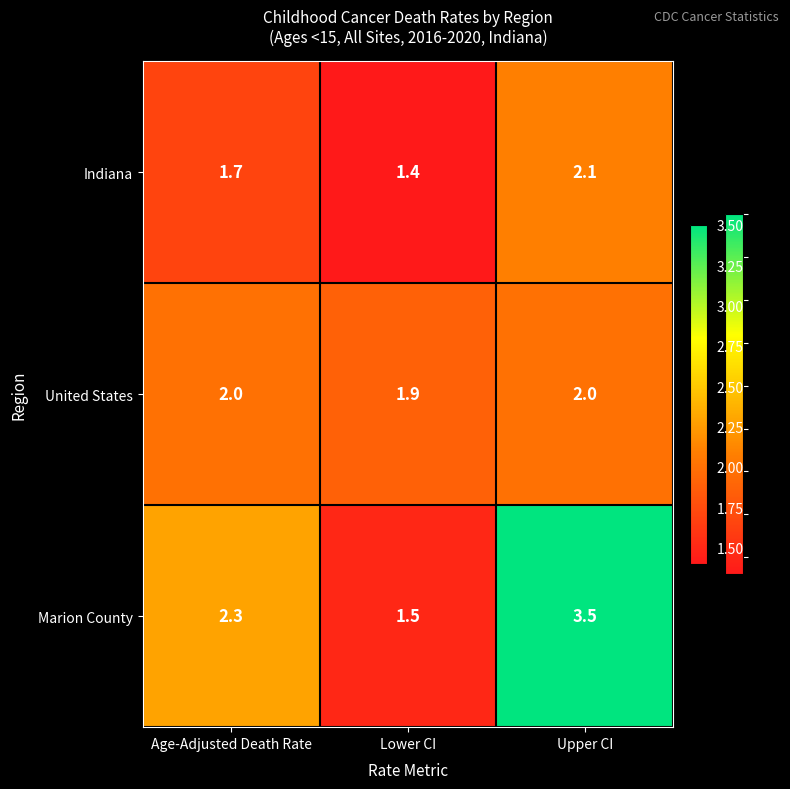

True or false: Indiana has a value of 2.1 at Upper CI.

True